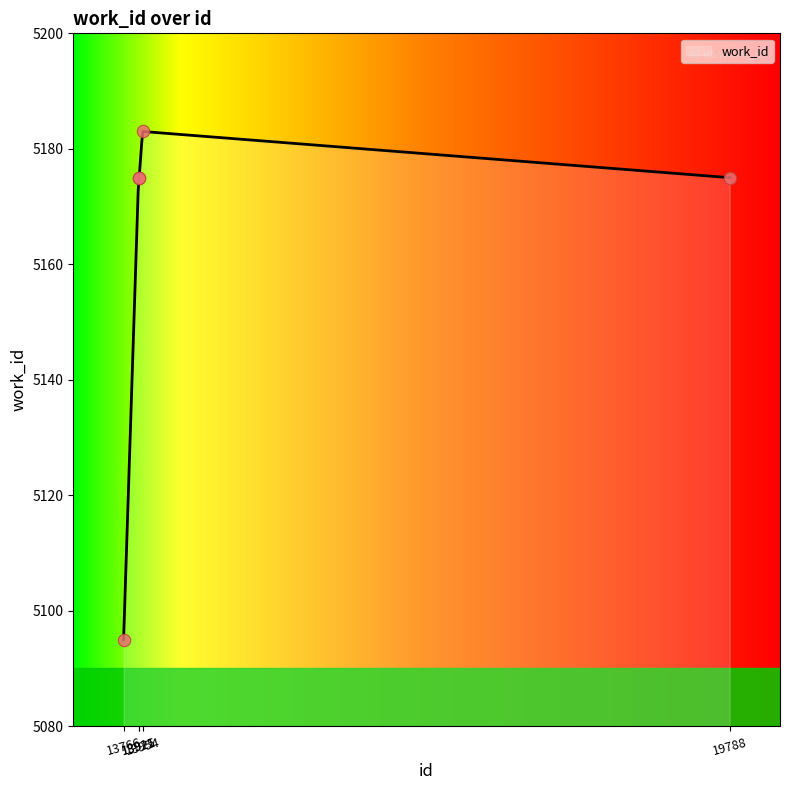

What is the change in value from 13766 to 13915?

+80